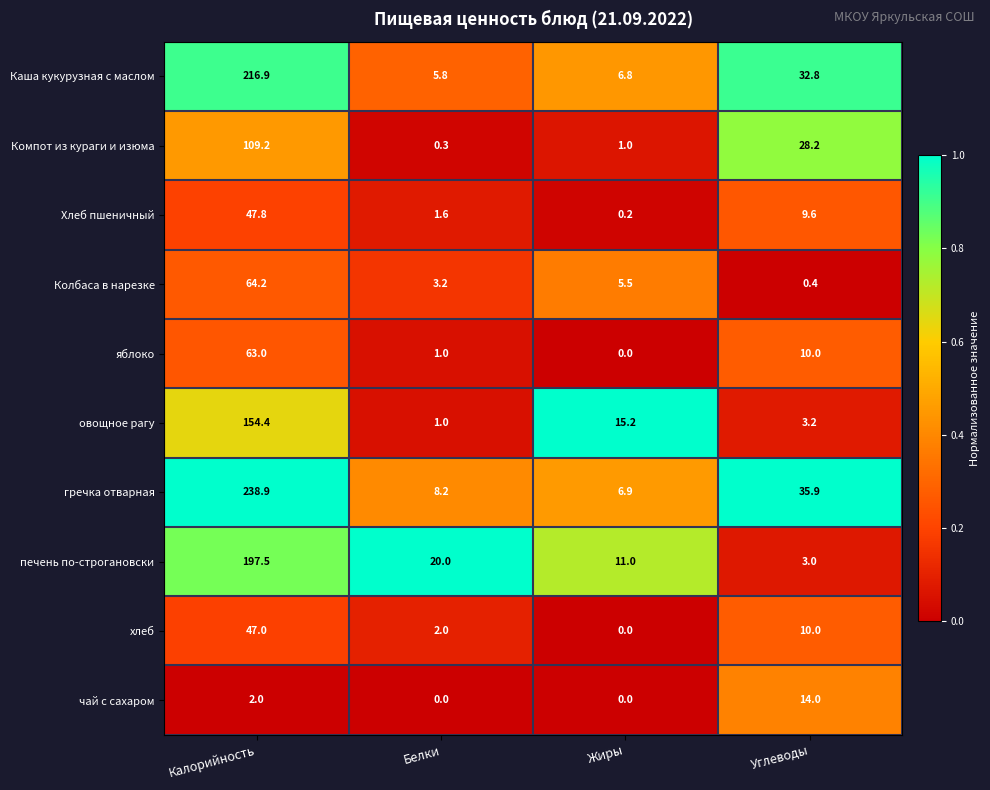

What is the greatest value displayed?

238.9